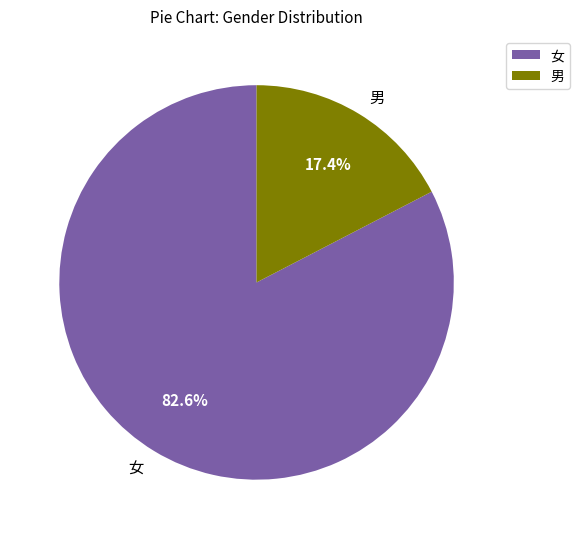

Is it true that 男 is 17% of the pie?

True